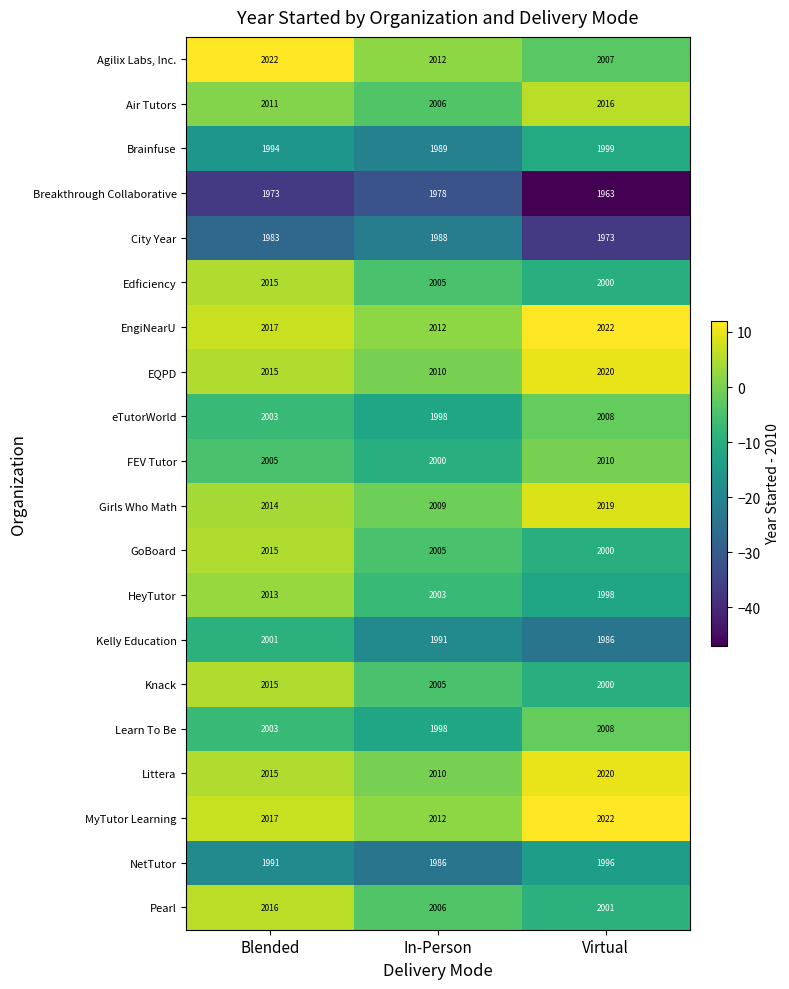

The eTutorWorld series shows 409 at Blended. True or false?

False